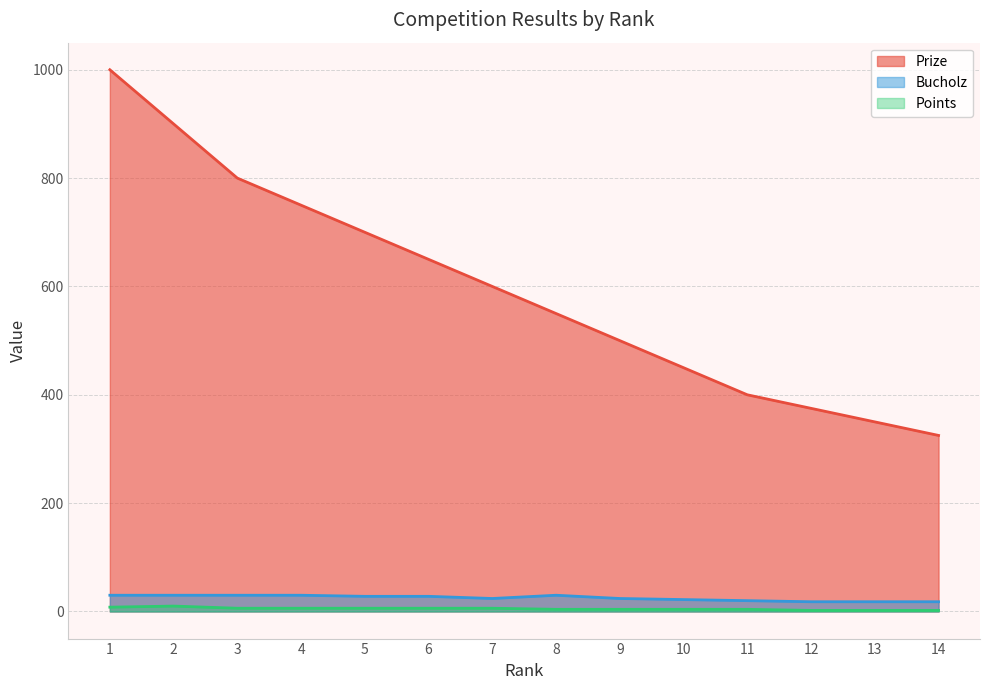

Which category has the lowest value in the Prize series?

14